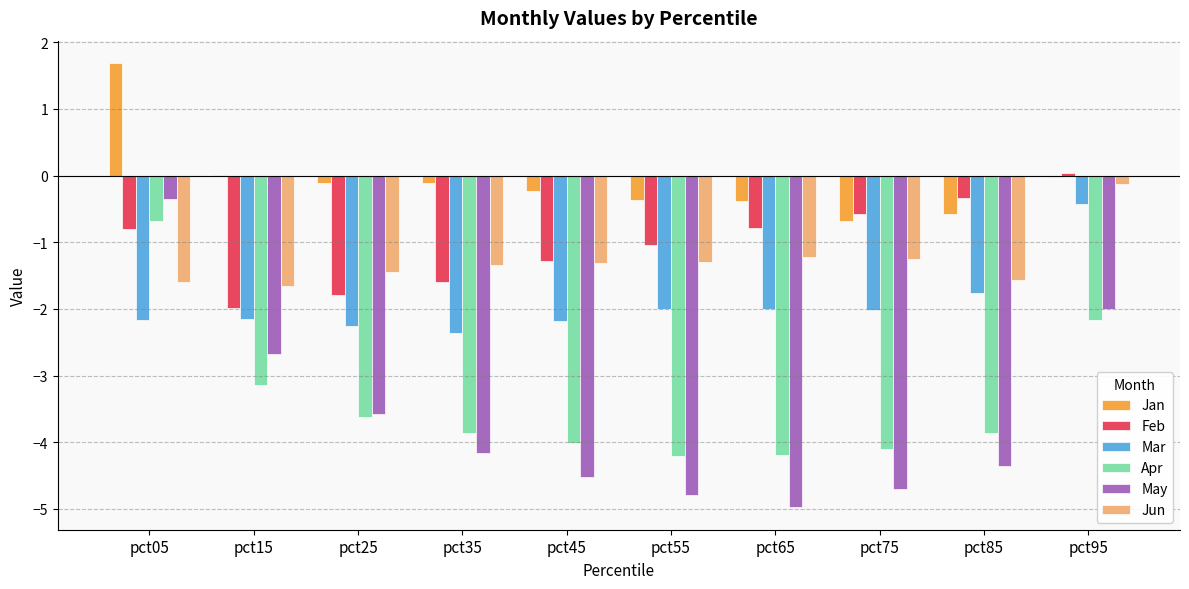

Count the number of categories in the chart.

10